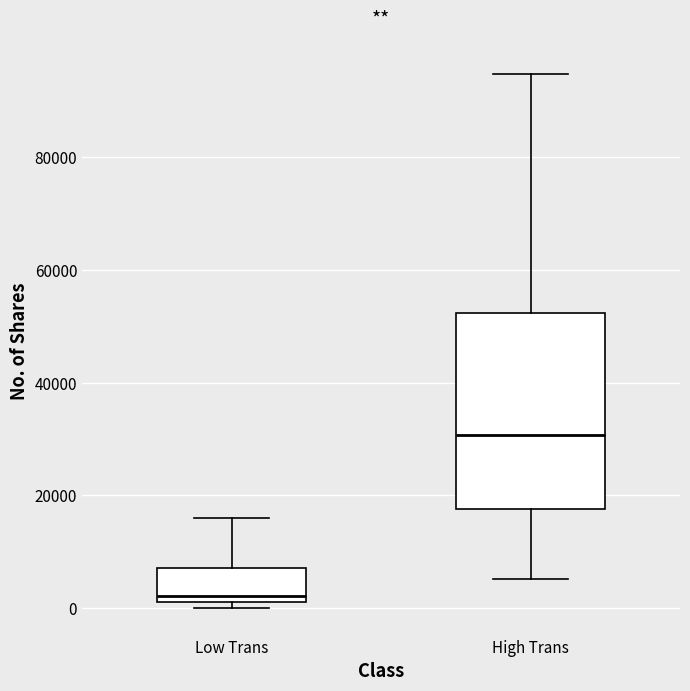

Reading left to right, transcribe this box plot: for each box, give where its median line is, the range the box spans, and where its two whiskers end, as read against the y-axis. The values are not printed on the chart, so give them approximately, as read against the axis.

Low Trans: median 2000 (just above the box's lower edge), box 2000 to 8000, whiskers 0 to 16000
High Trans: median 30000, box 18000 to 52000, whiskers 6000 to 94000